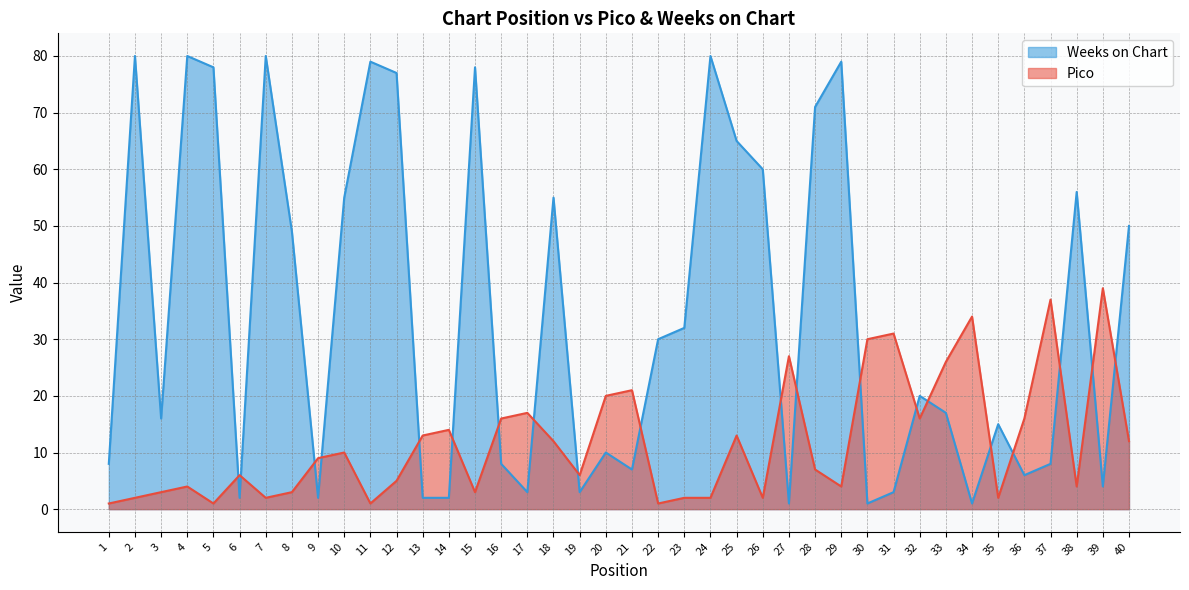

The value of Pico at 19 is 6. True or false?

True